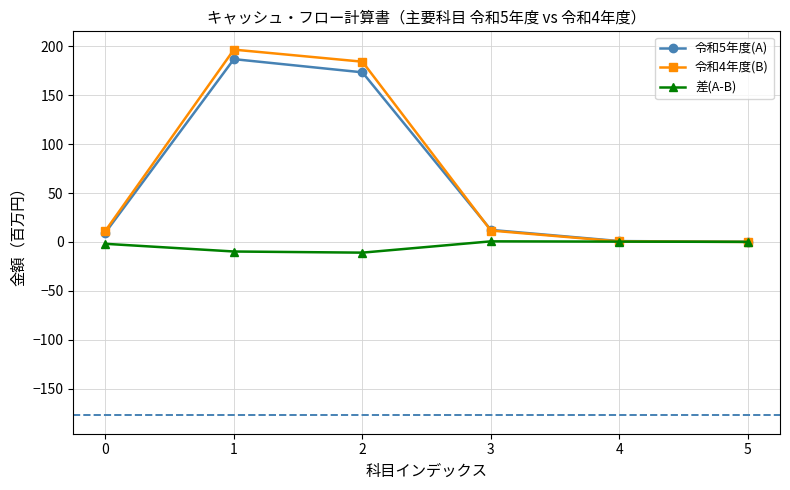

The value of 令和5年度(A) at 2 is 36.5. True or false?

False